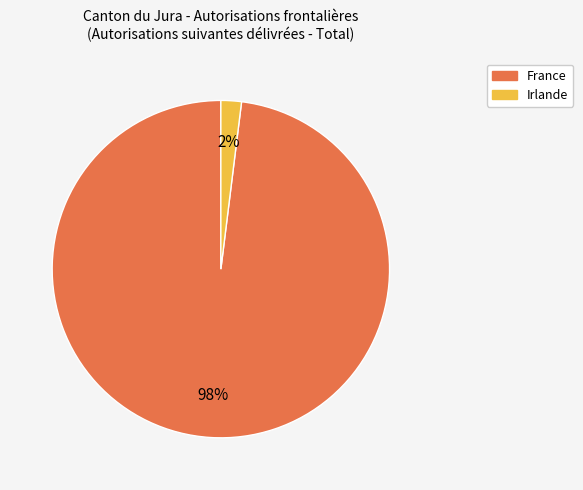

Between Irlande and France, which is larger?

France